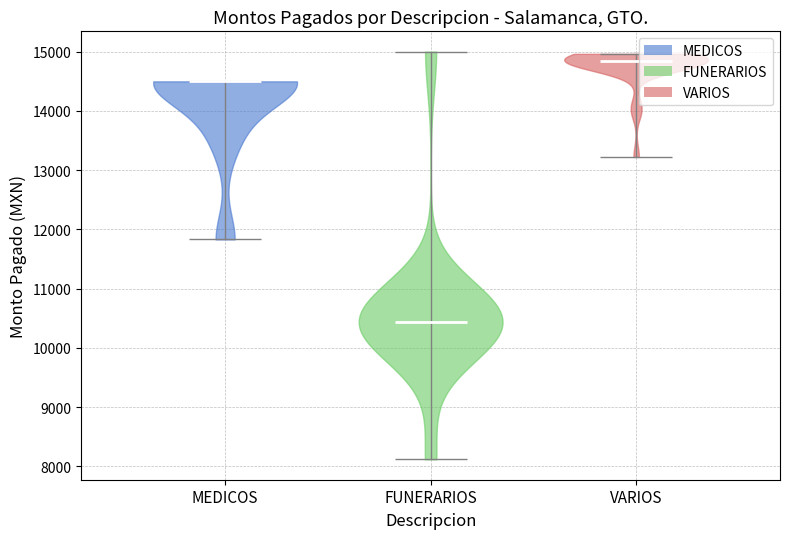

What is the lowest point the violin for VARIOS reaches on the y-axis? The values are not printed on the chart, so give them approximately, as read against the axis.

13200